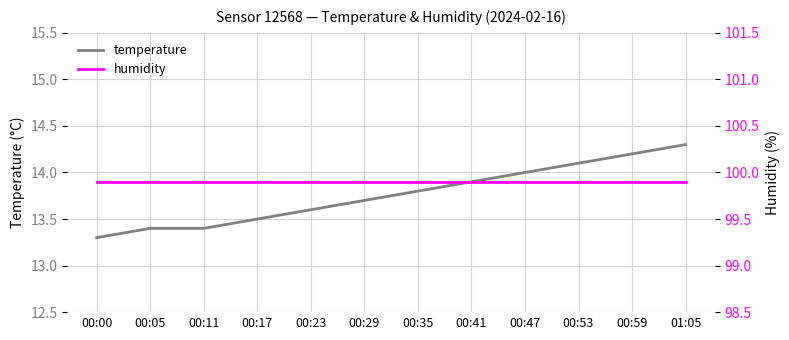

What is the spread (max minus min) of values at 00:00?

86.6